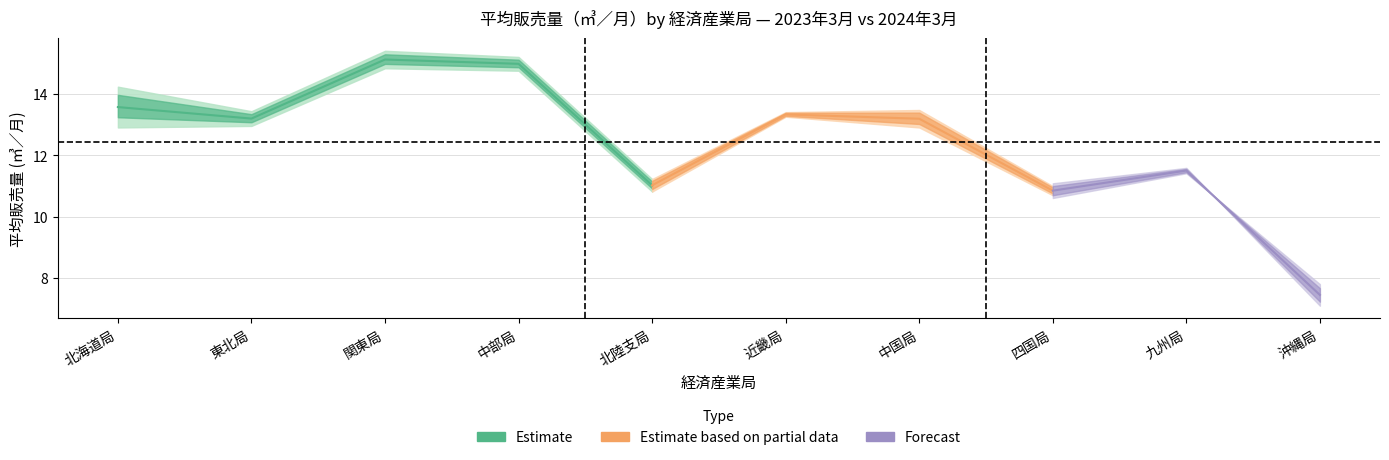

Count the number of categories in the chart.

10